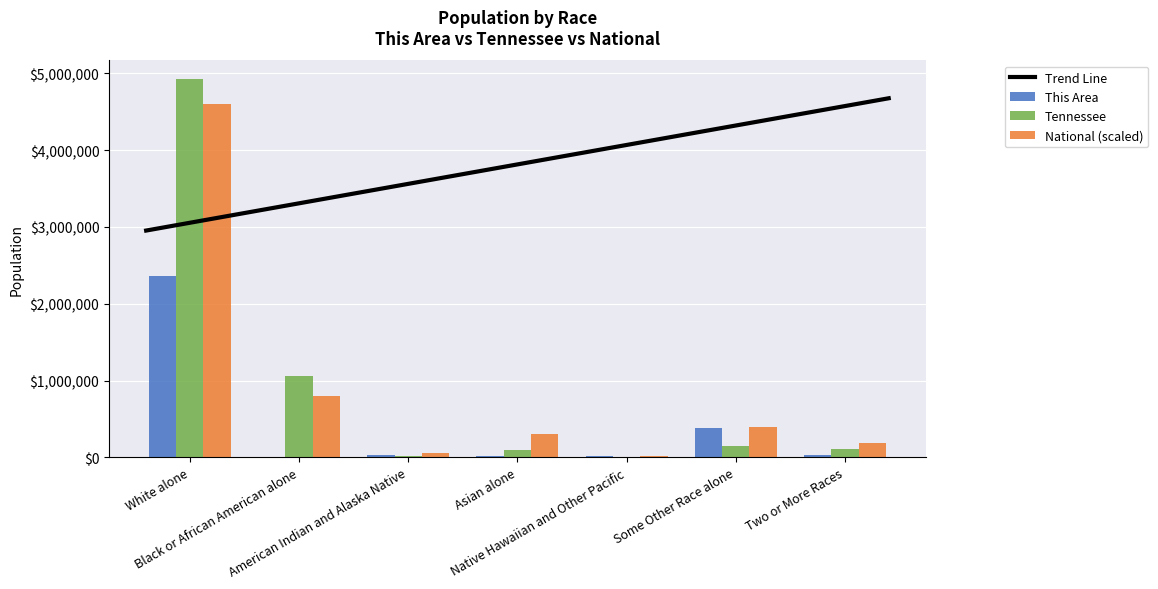

At how many categories does at least one series exceed 799390?

2